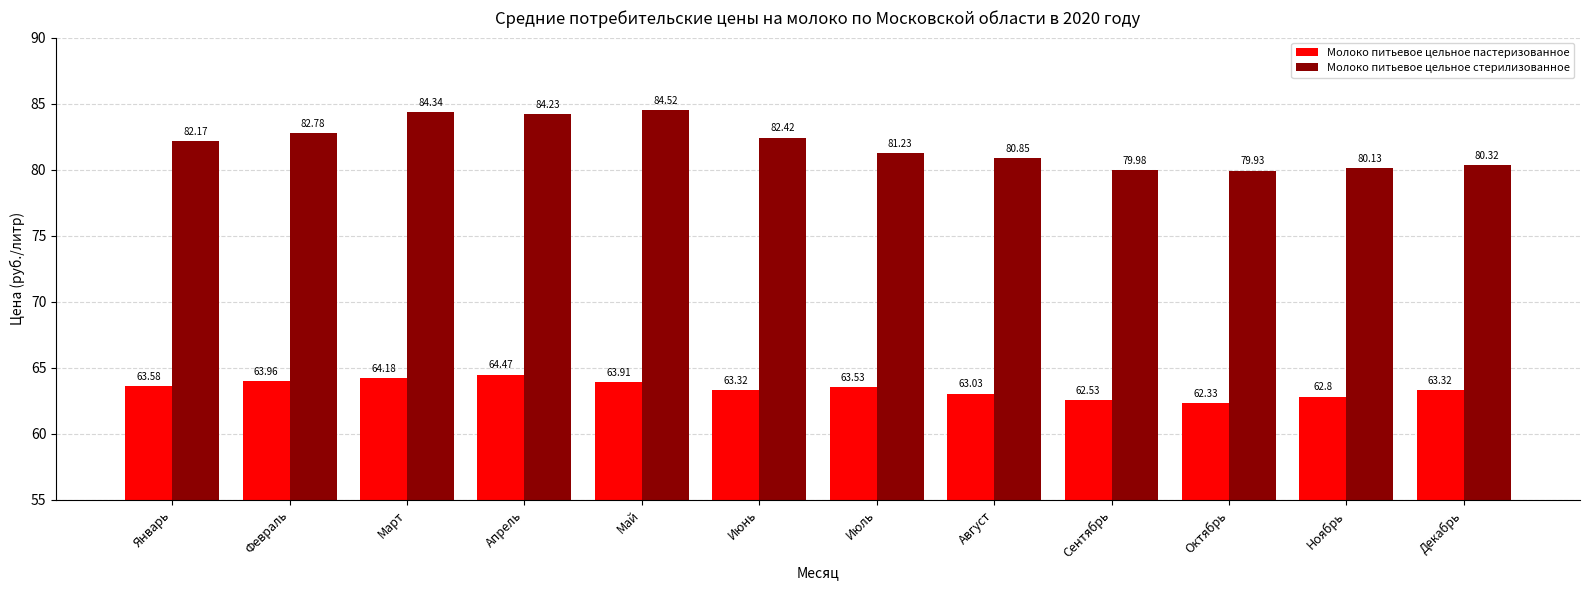

What is the sum of all Молоко питьевое цельное стерилизованное values?

982.9